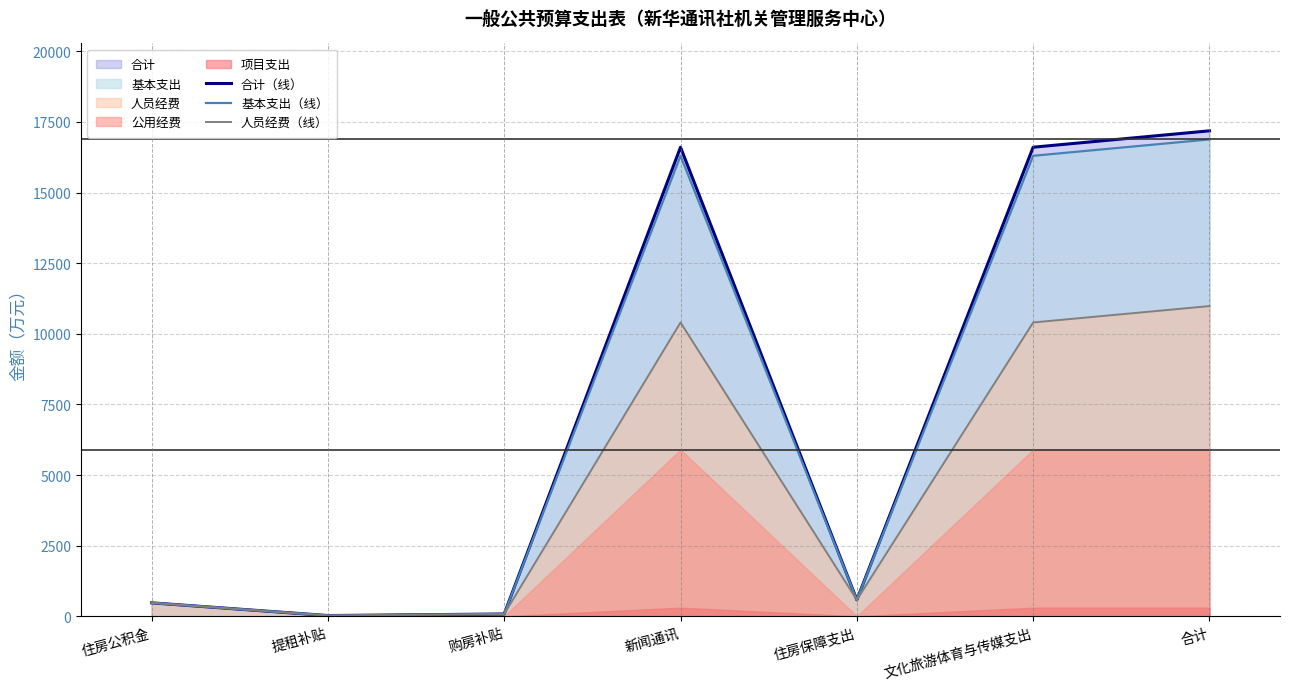

What is the maximum value shown in the chart?

17184